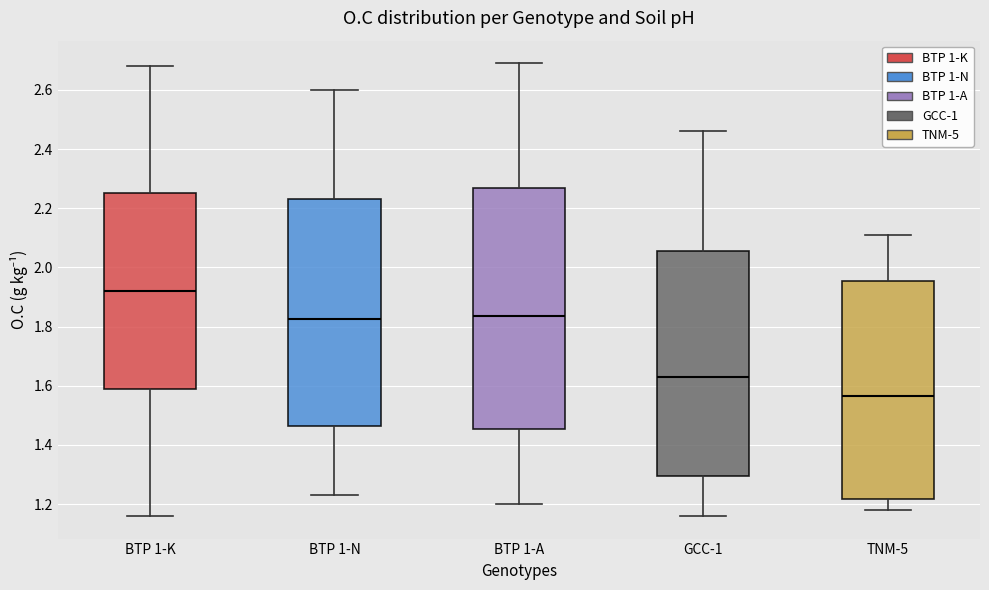

Which box has the lowest median line?

TNM-5